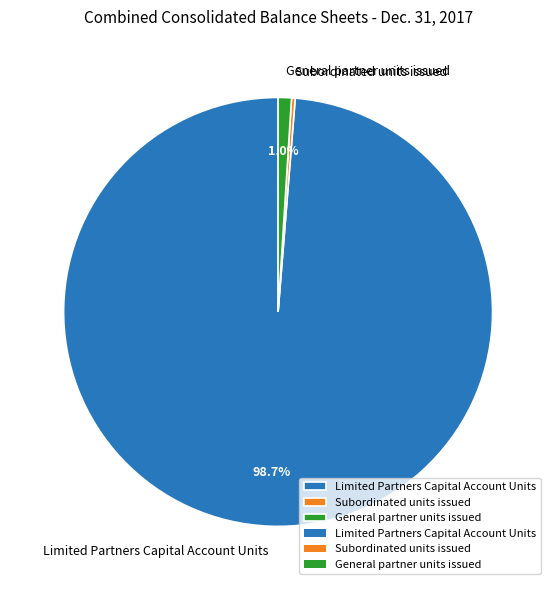

Does Limited Partners Capital Account Units represent more than half of the total?

Yes